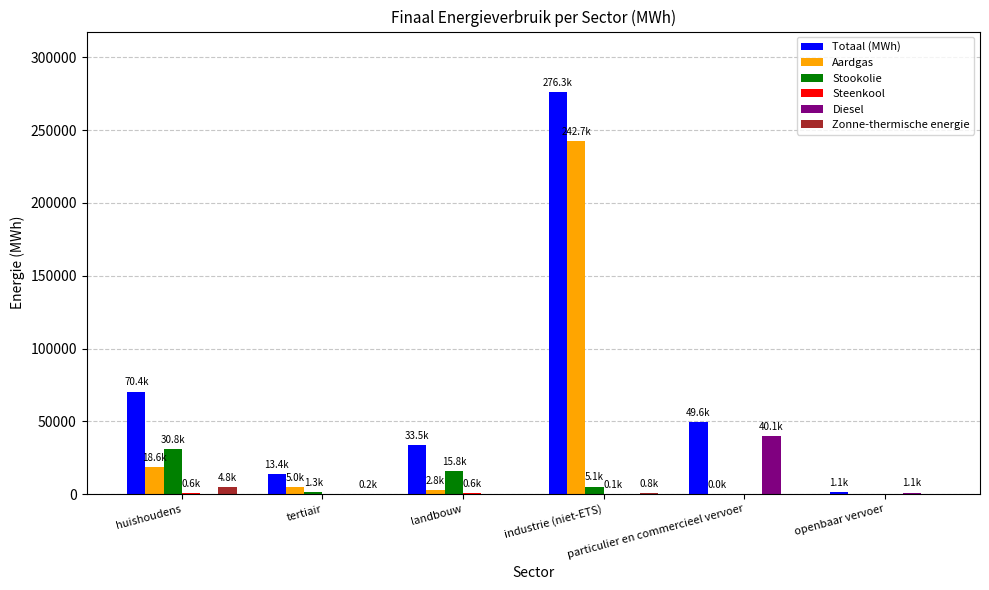

What is the spread (max minus min) of values at industrie (niet-ETS)?

276342.6